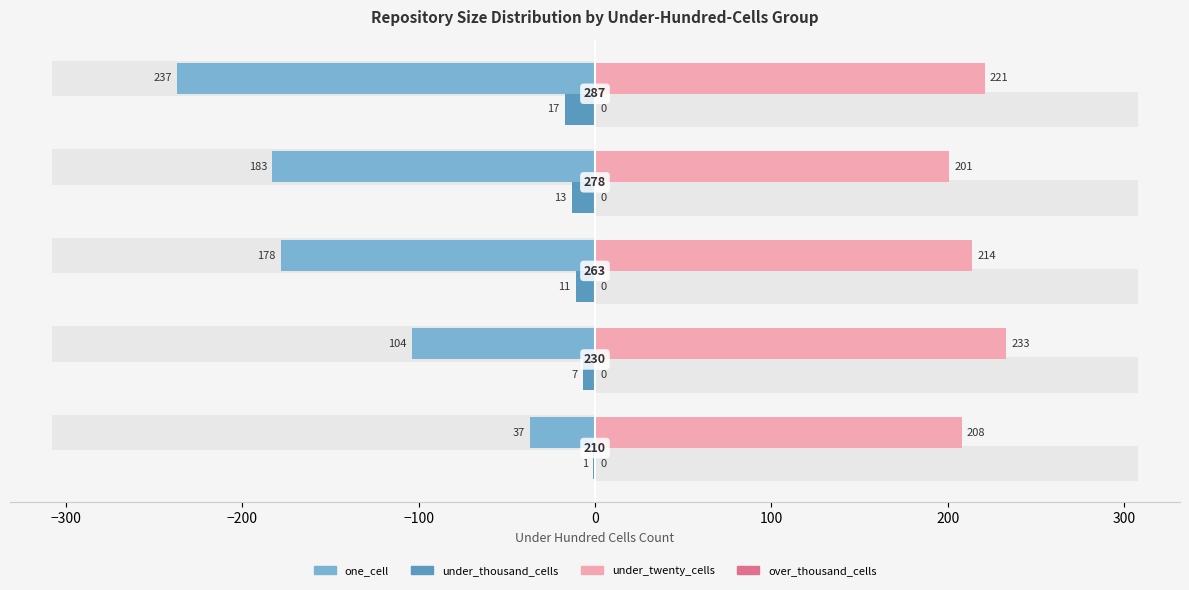

At how many categories does at least one series exceed -51?

5